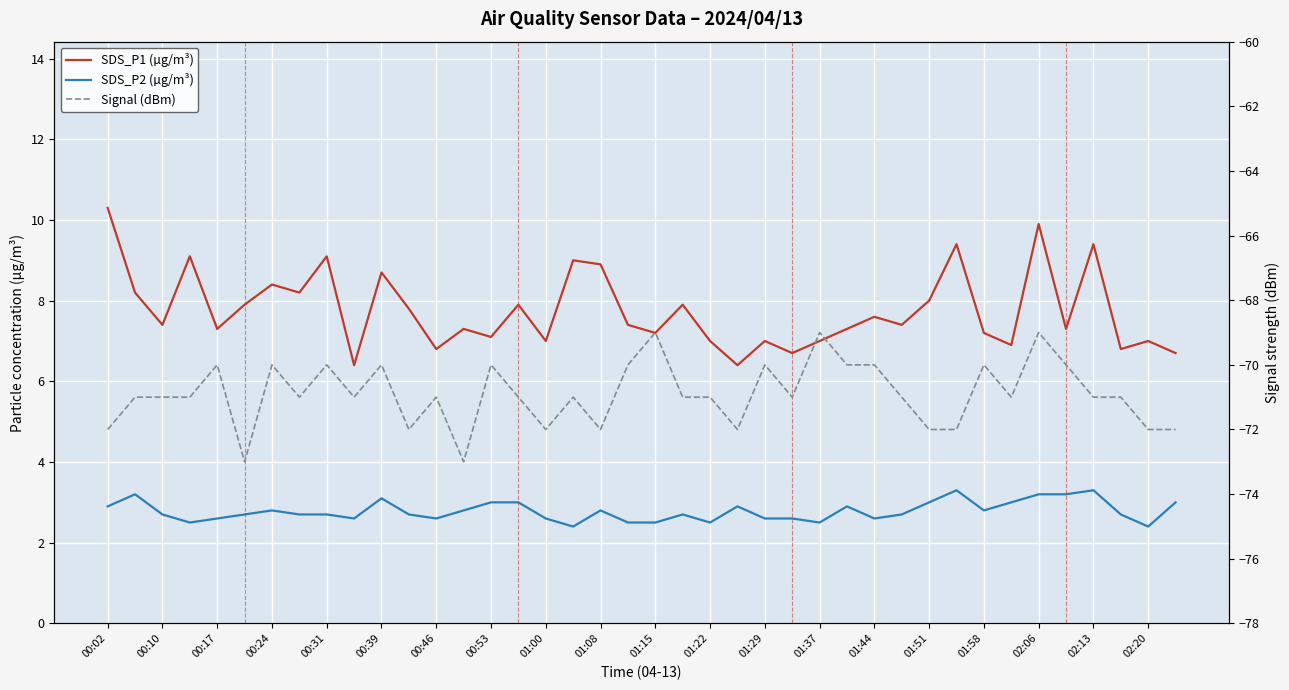

How many lines are shown in the chart?

3